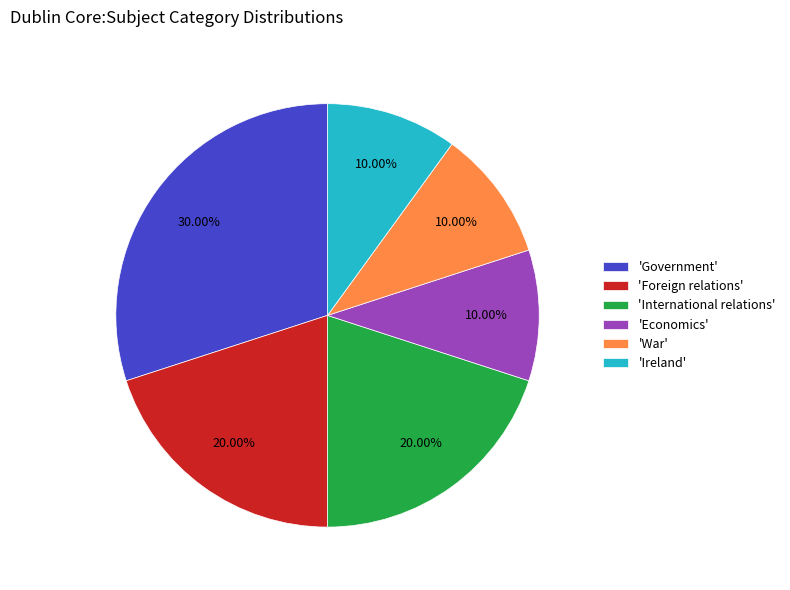

How many slices are in this pie chart?

6